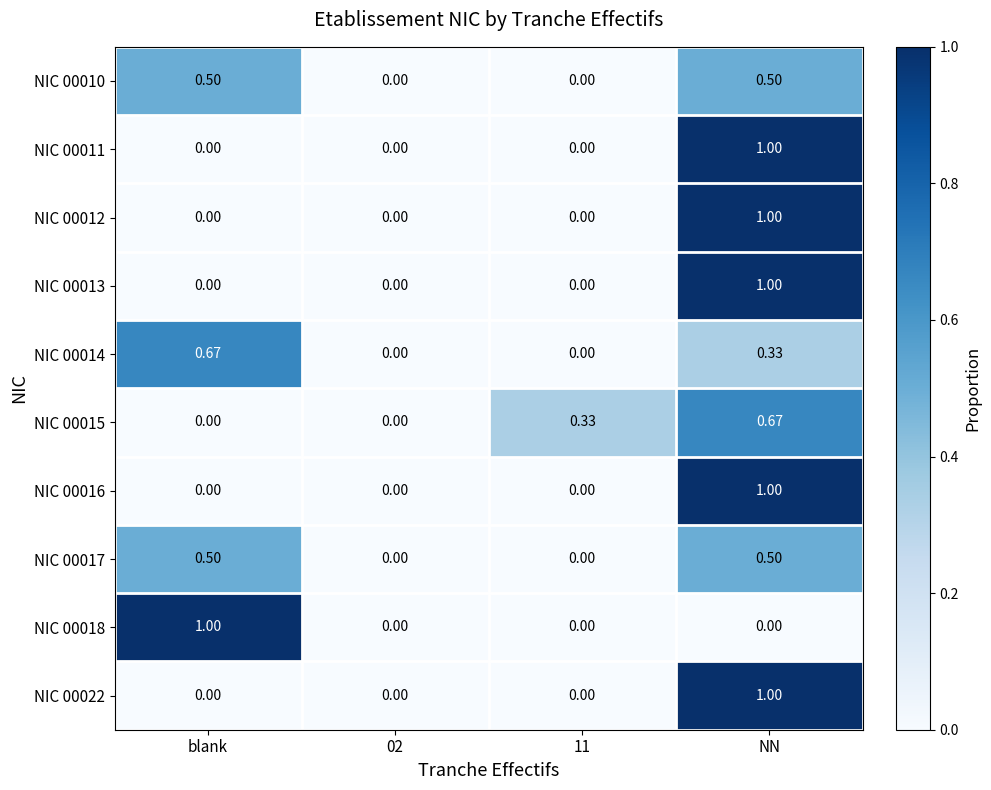

At which category is the sum across all series the highest?

NN